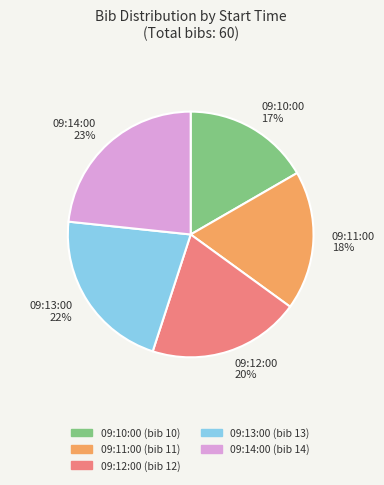

True or false: 09:14:00 accounts for 16% of the total.

False